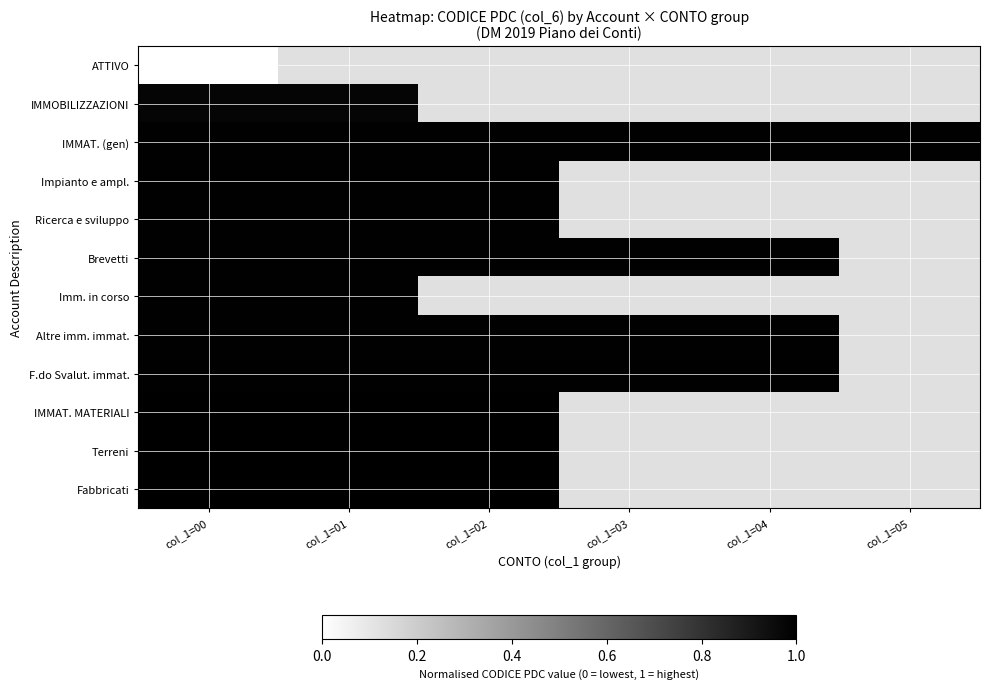

Which category has the highest value across all series?

col_1=00